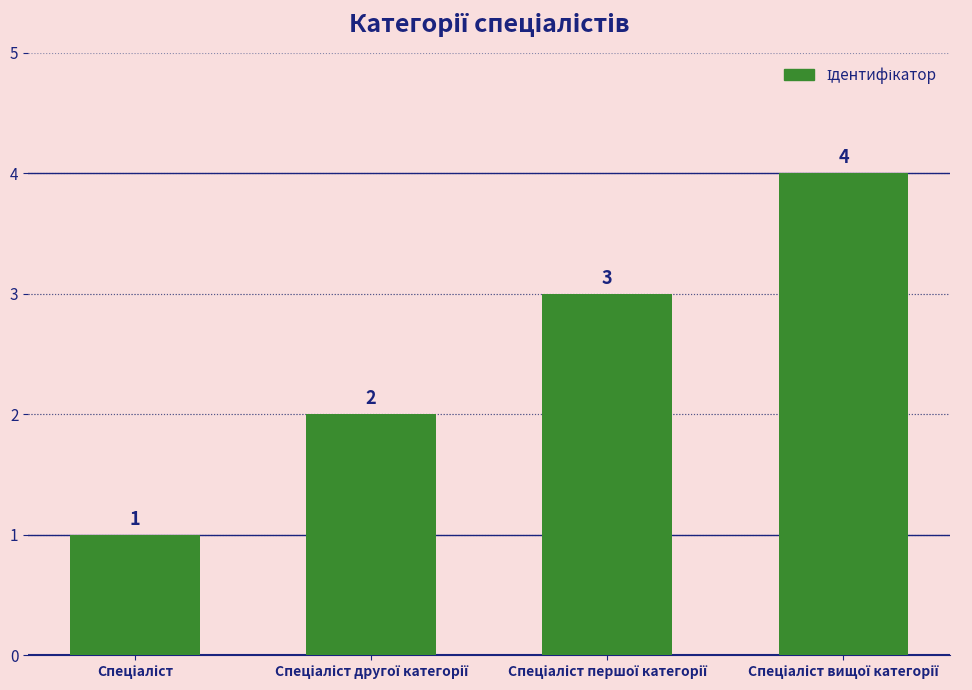

Count the values in the range 2 to 4.

3